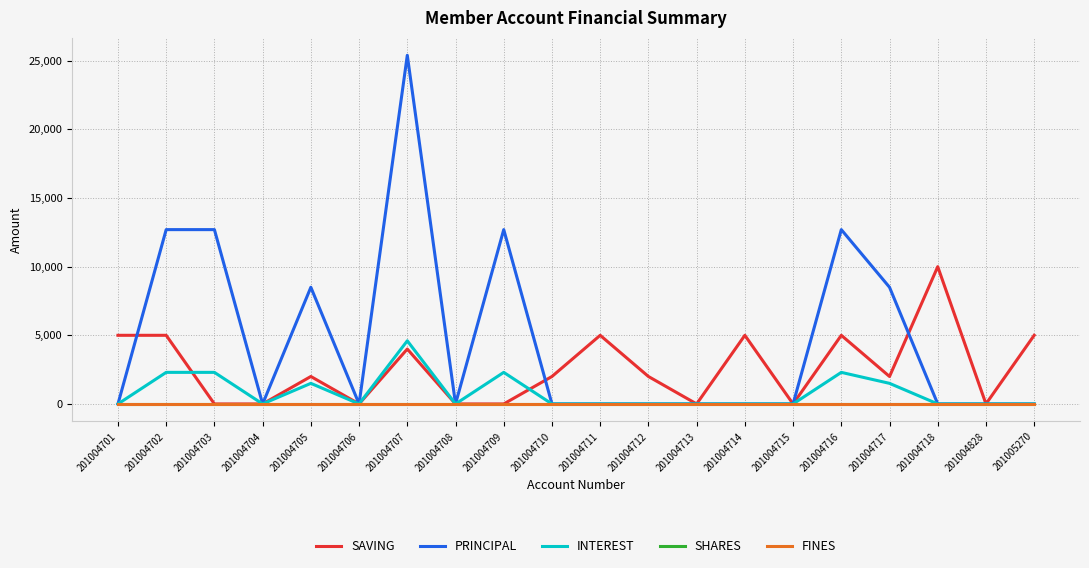

What is the average value of the INTEREST series?

840